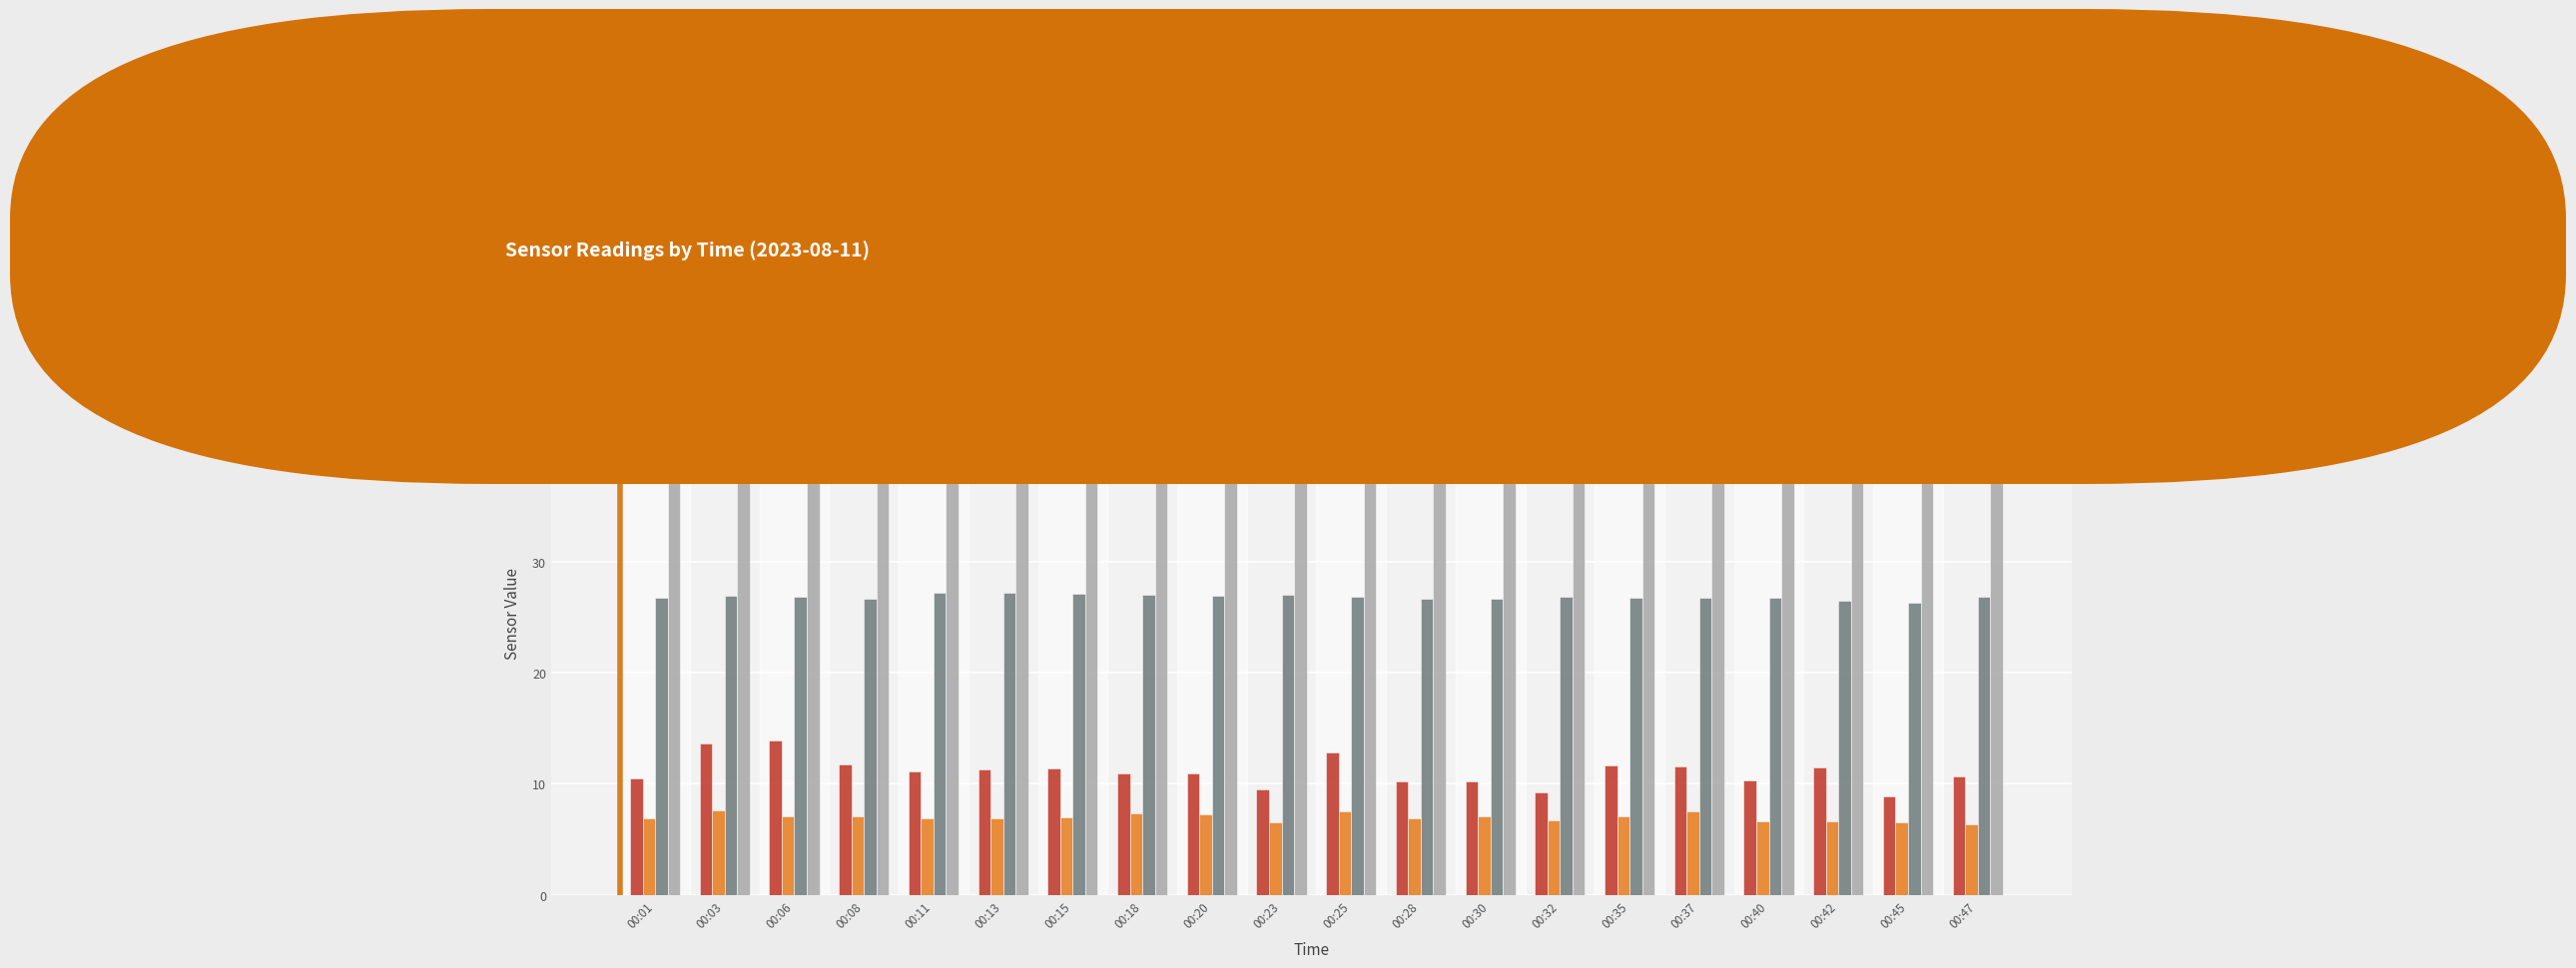

Rank the series by their maximum value, from highest to lowest.

BME280_humidity, BME280_temperature, SDS_P1, SDS_P2